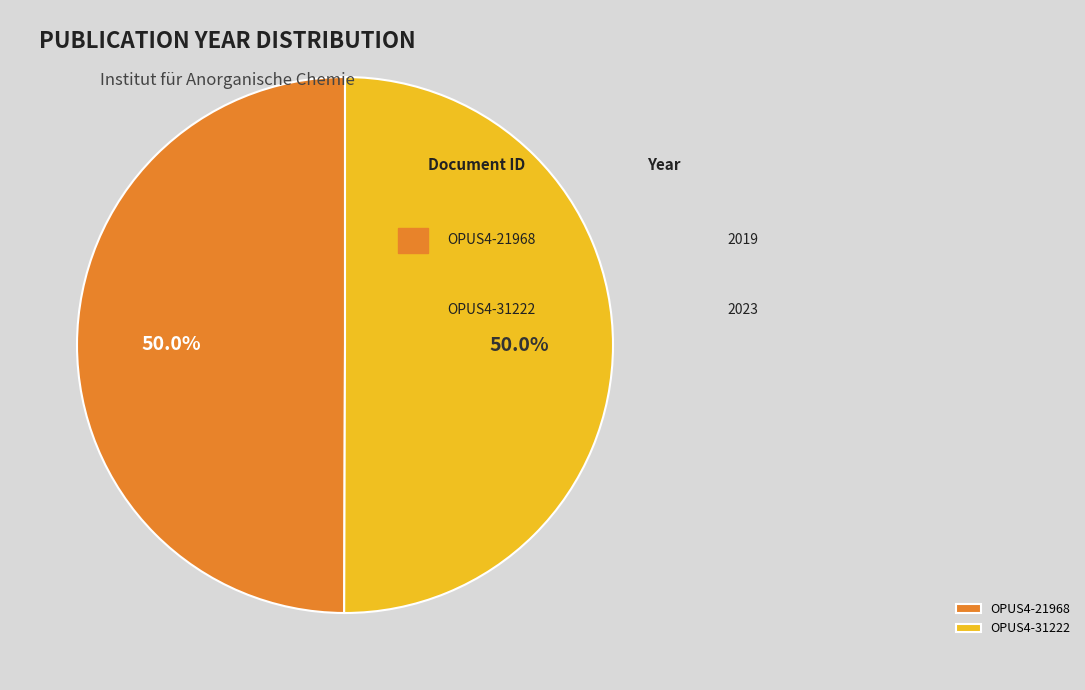

Count the number of slices in the pie.

2